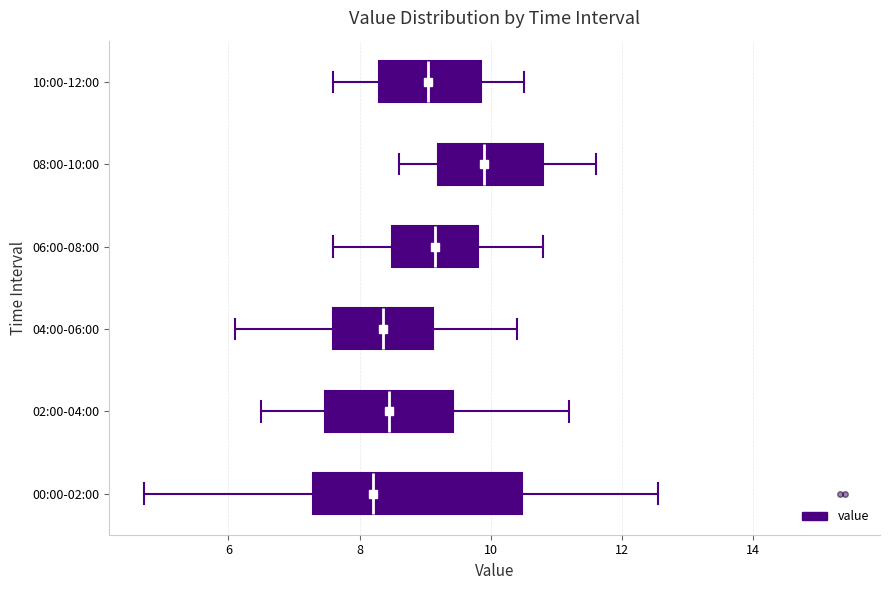

Which box is the widest, from its left edge to its right edge?

00:00-02:00